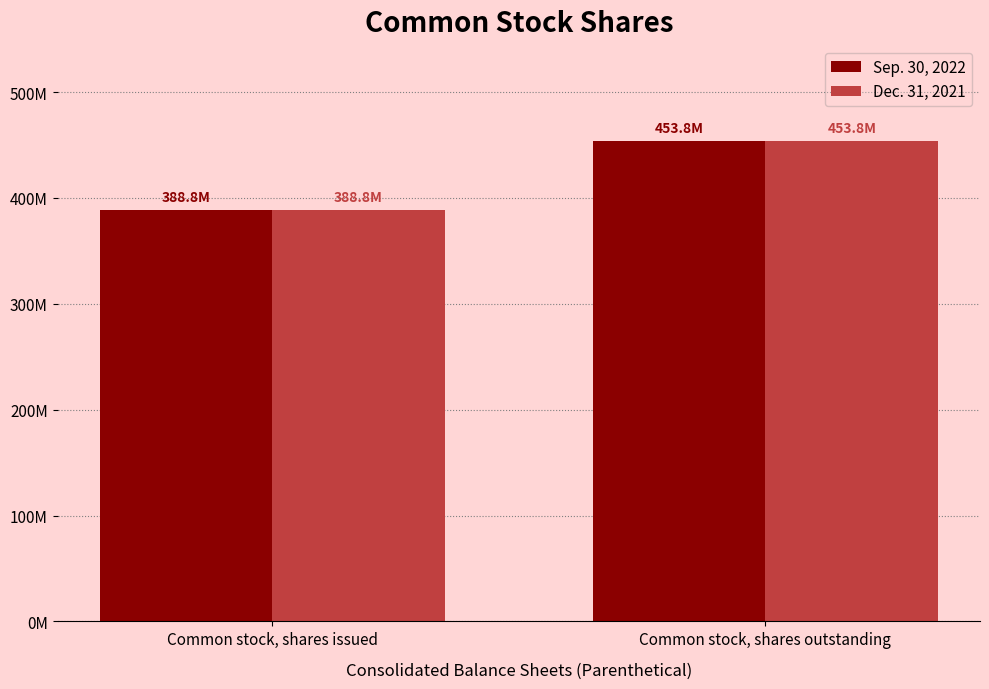

Does the chart contain stacked bars?

No